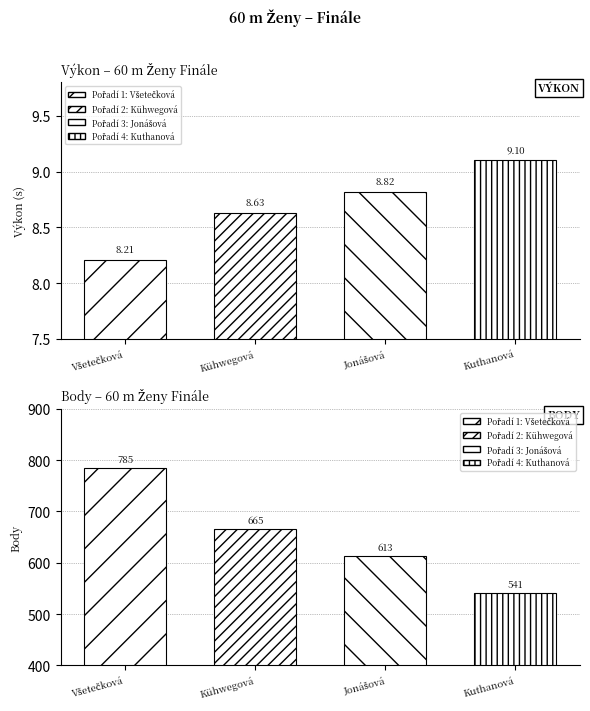

What is the lowest value of the Výkon series?

8.2